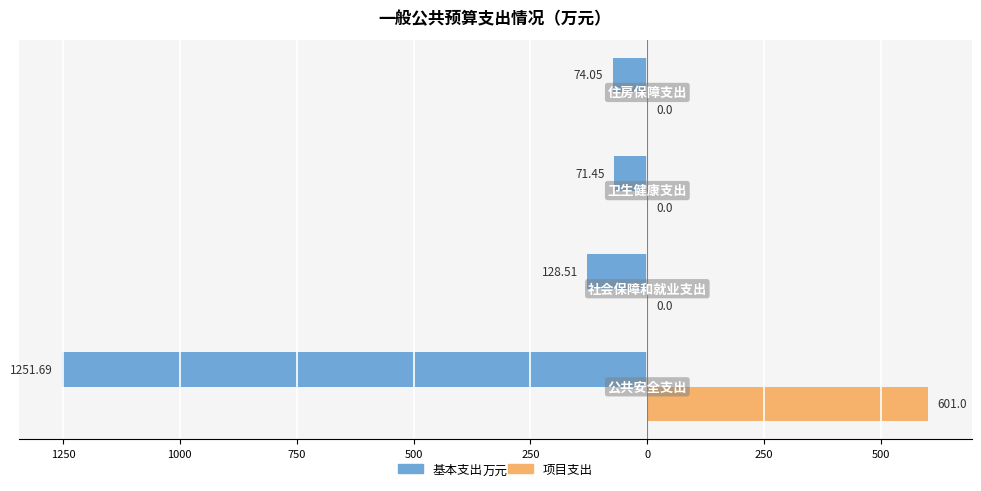

What are all the series names shown in the legend?

基本支出, 项目支出